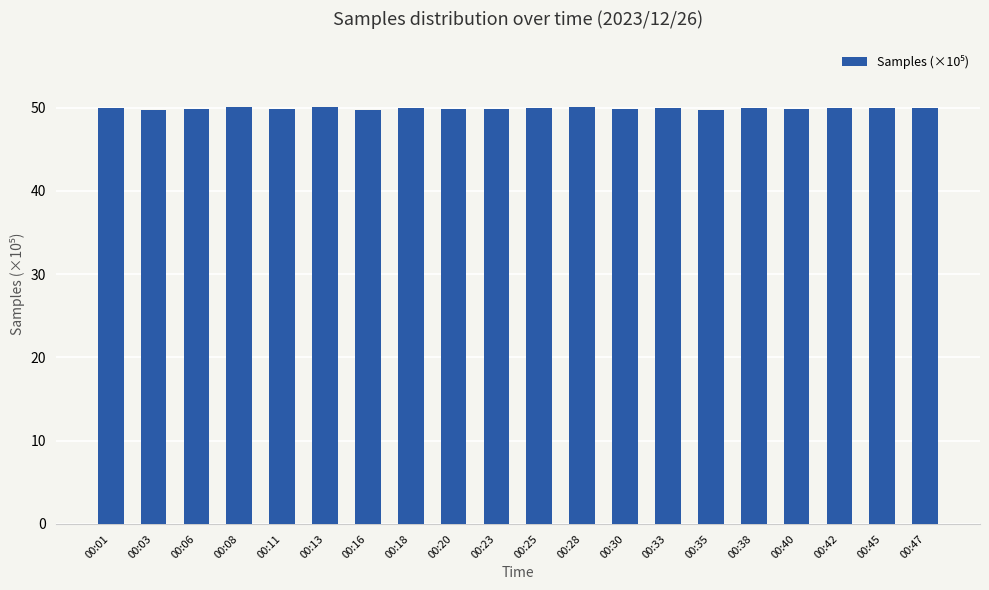

What is the maximum value shown in the chart?

50.1